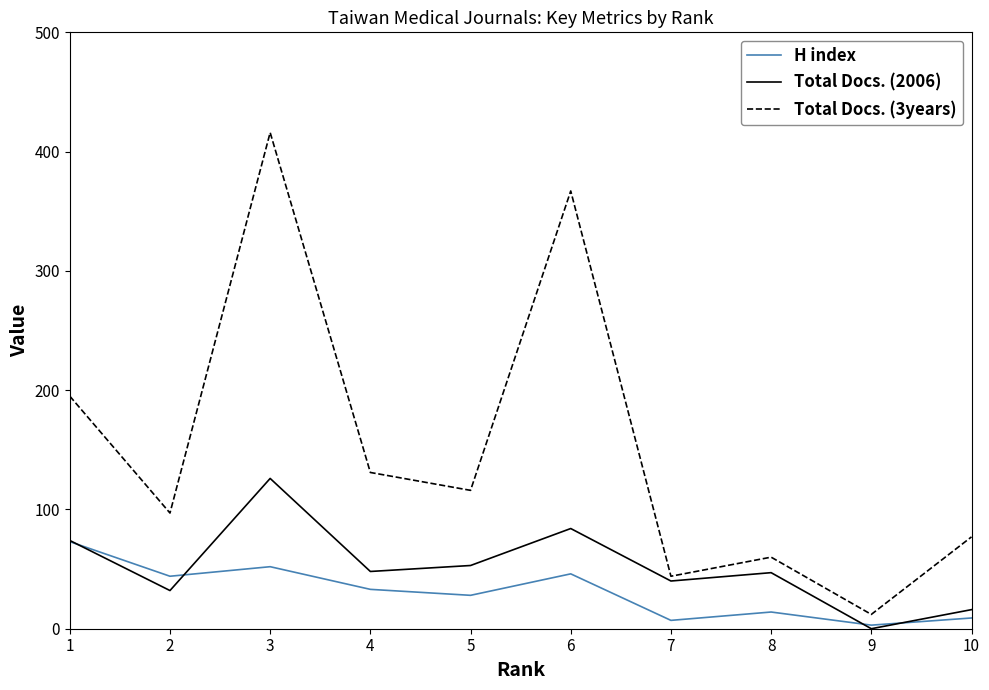

How many lines are shown in the chart?

3